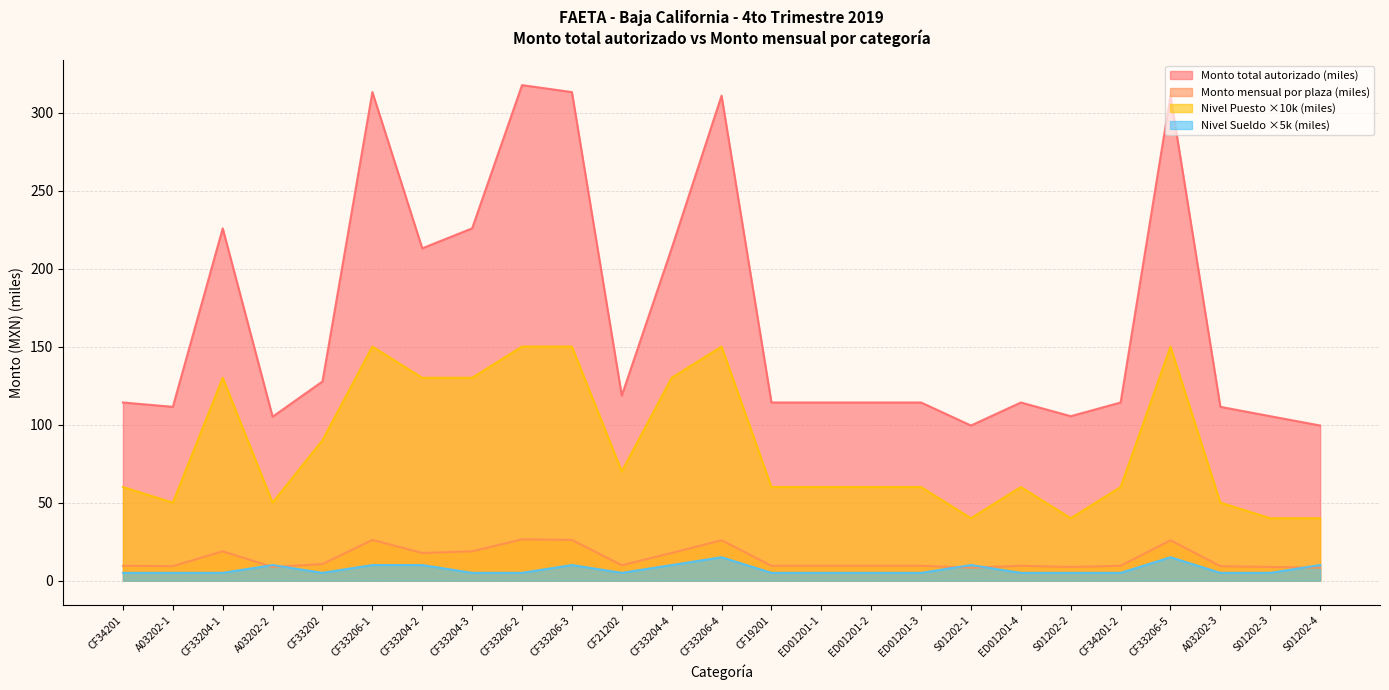

Does the chart display data point markers on the line(s)?

No